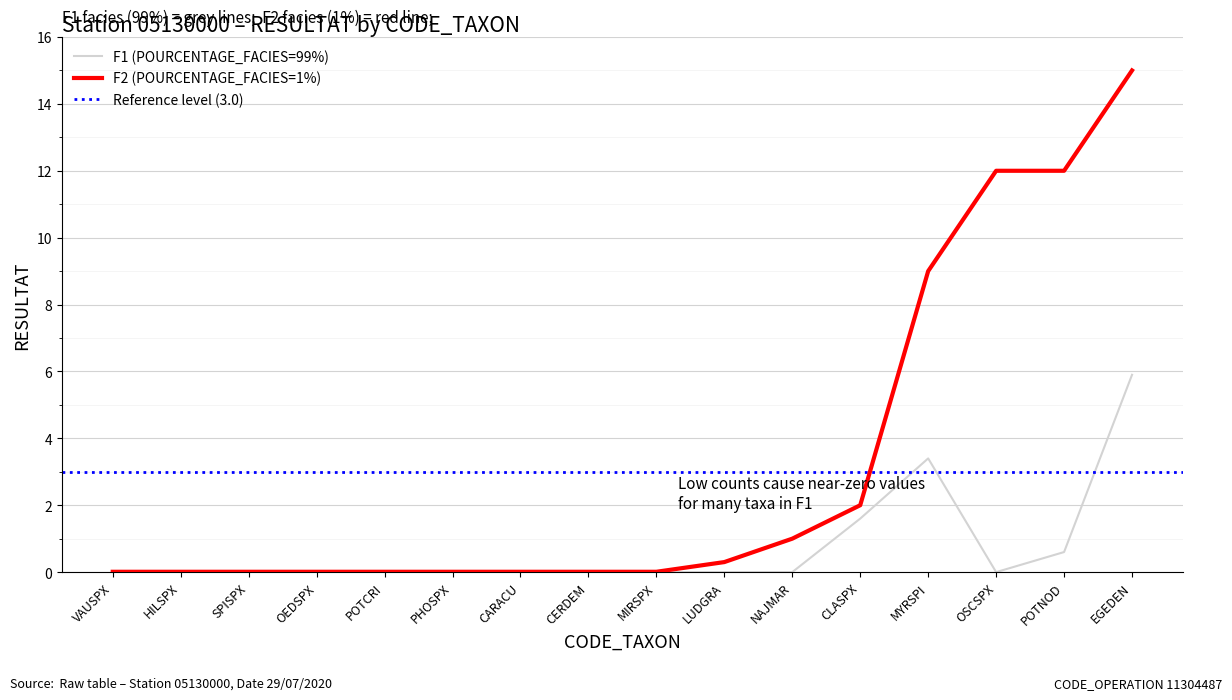

Rank the series by their average value, from highest to lowest.

F2_RESULTAT, F1_RESULTAT